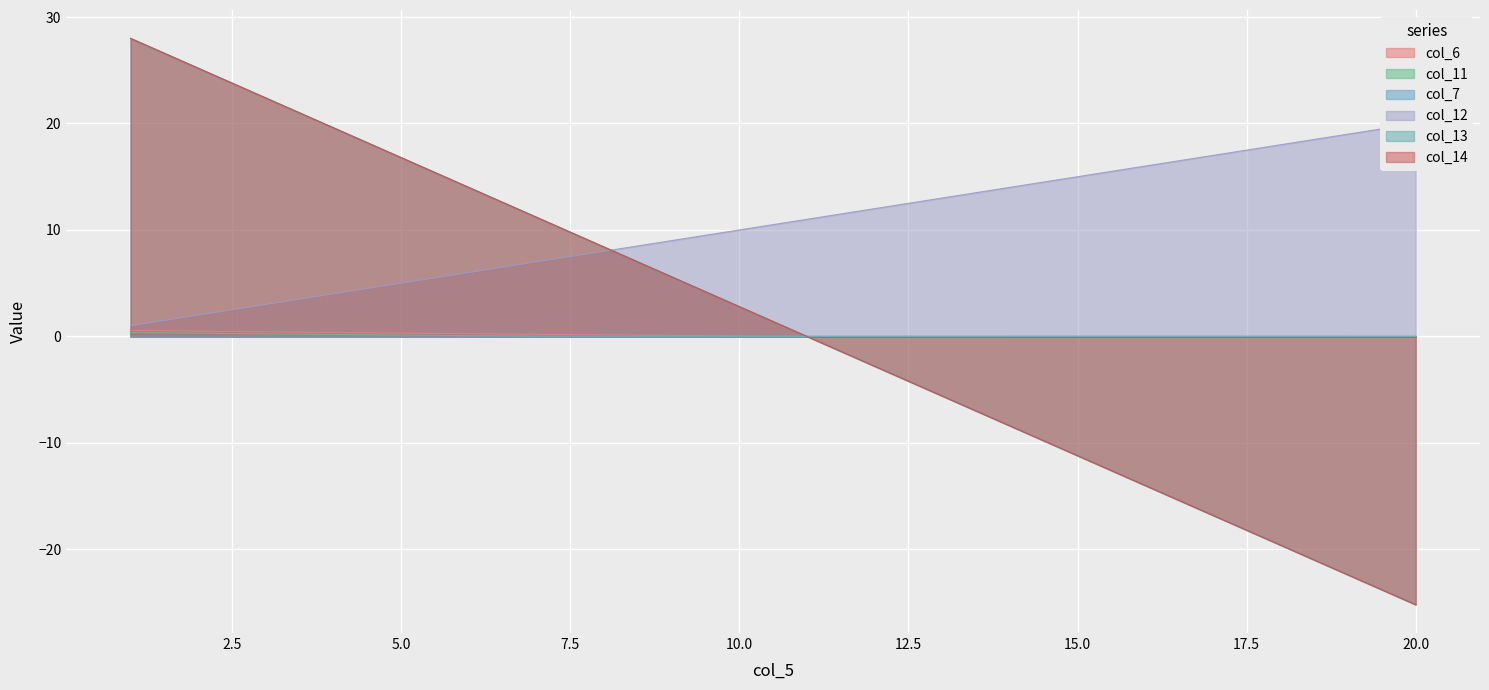

What is the difference between the second highest and minimum values in the col_14 series?

50.4